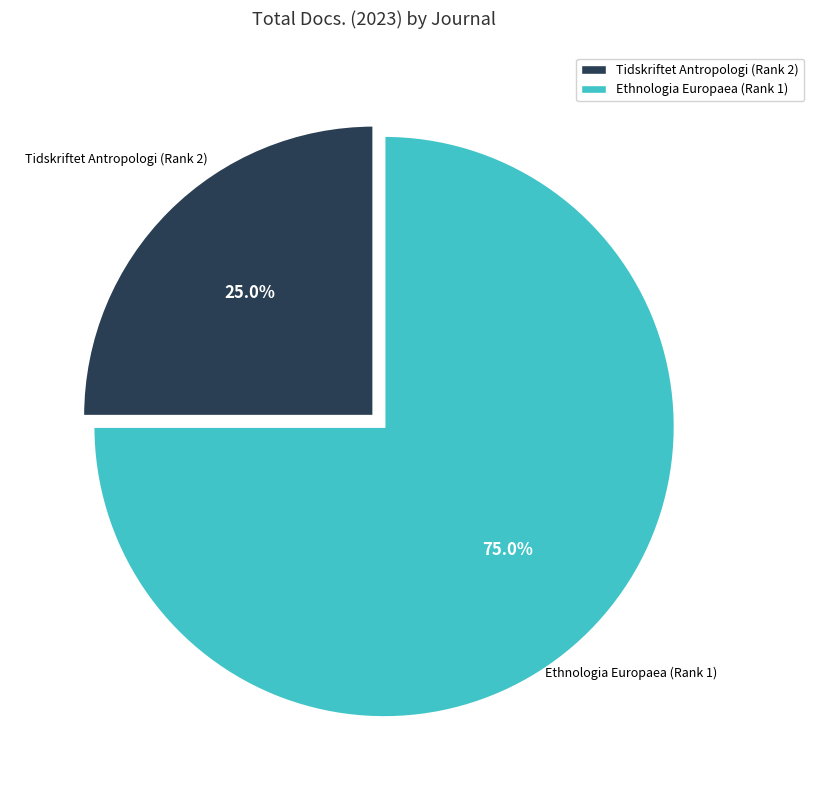

True or false: Ethnologia Europaea (Rank 1) accounts for 88% of the total.

False